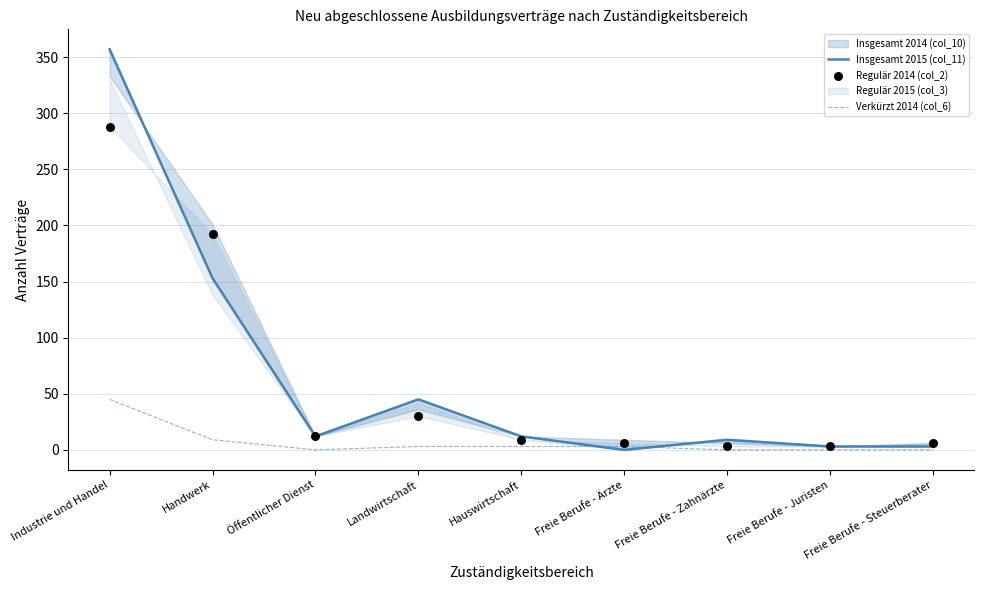

At which label does Verkürzt 2014 (col_6) reach its peak?

Industrie und Handel